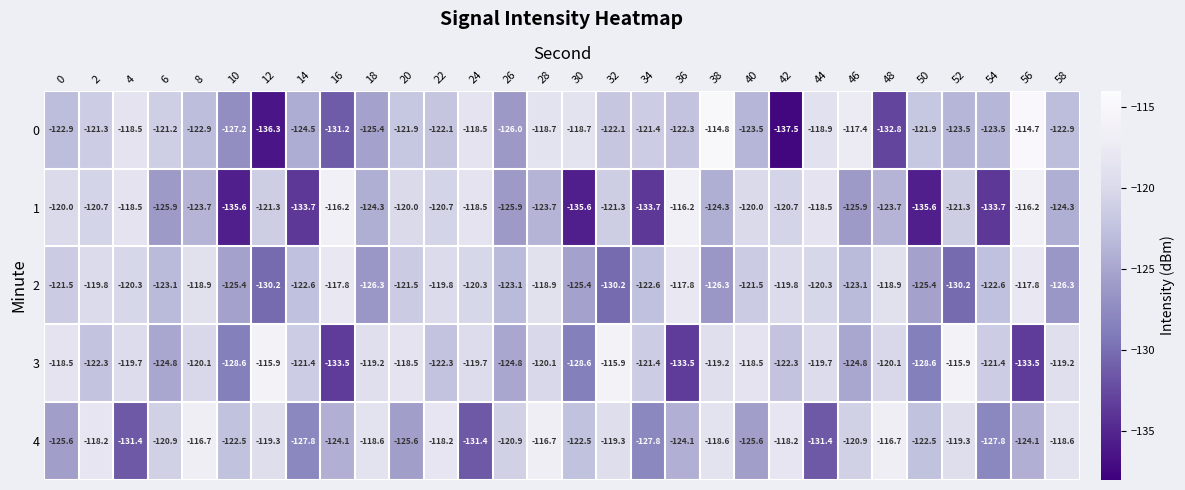

Count the number of categories in the chart.

30